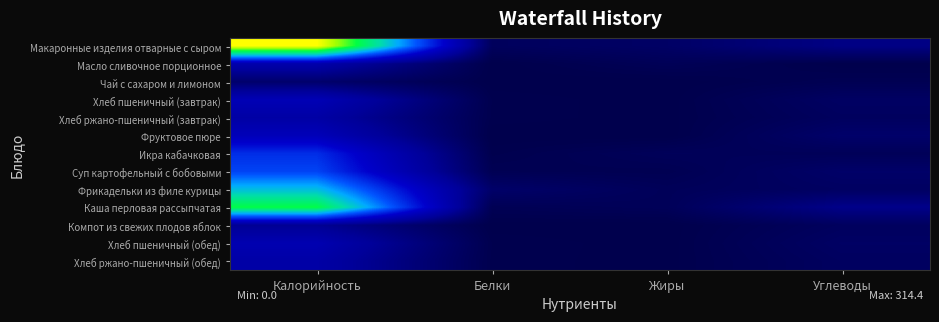

Reading right to left, what are all the values shown in this chart?

Макаронные изделия отварные с сыром: Углеводы=34.7	Жиры=15.6	Белки=10.5	Калорийность=310.5
Масло сливочное порционное: Углеводы=0.1	Жиры=7.0	Белки=0.1	Калорийность=63.8
Чай с сахаром и лимоном: Углеводы=4.7	Жиры=0.0	Белки=0.2	Калорийность=19.4
Хлеб пшеничный (завтрак): Углеводы=14.3	Жиры=0.2	Белки=2.2	Калорийность=72.6
Хлеб ржано-пшеничный (завтрак): Углеводы=11.7	Жиры=0.4	Белки=2.0	Калорийность=57.6
Фруктовое пюре: Углеводы=18.5	Жиры=0.0	Белки=0.0	Калорийность=75.8
Икра кабачковая: Углеводы=7.7	Жиры=8.6	Белки=2.0	Калорийность=118.0
Суп картофельный с бобовыми: Углеводы=17.4	Жиры=4.1	Белки=4.9	Калорийность=130.2
Фрикадельки из филе курицы: Углеводы=13.4	Жиры=8.1	Белки=18.1	Калорийность=181.8
Каша перловая рассыпчатая: Углеводы=37.7	Жиры=8.0	Белки=5.5	Калорийность=240.6
Компот из свежих плодов яблок: Углеводы=11.2	Жиры=0.1	Белки=0.2	Калорийность=43.6
Хлеб пшеничный (обед): Углеводы=14.8	Жиры=0.2	Белки=2.3	Калорийность=68.6
Хлеб ржано-пшеничный (обед): Углеводы=12.2	Жиры=0.4	Белки=1.9	Калорийность=59.0